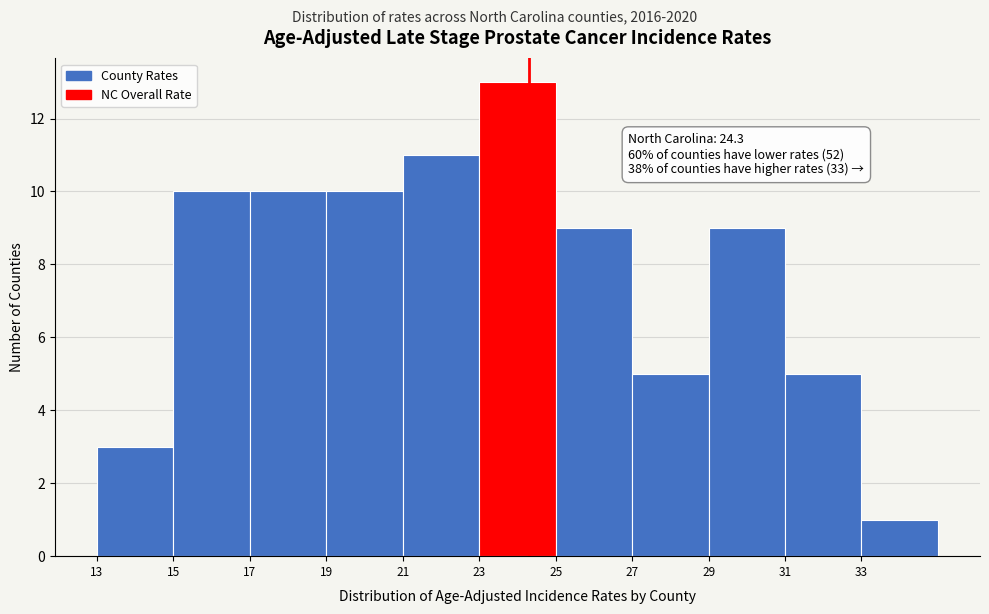

Over which range of the x-axis is the bar tallest?

23 to 25